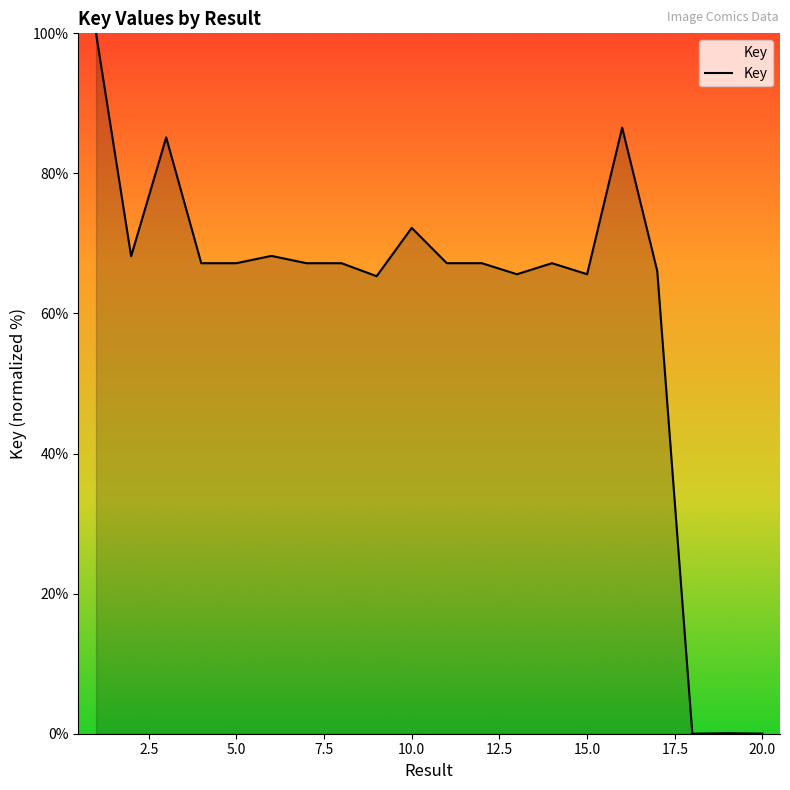

Does the chart display data point markers on the line(s)?

No